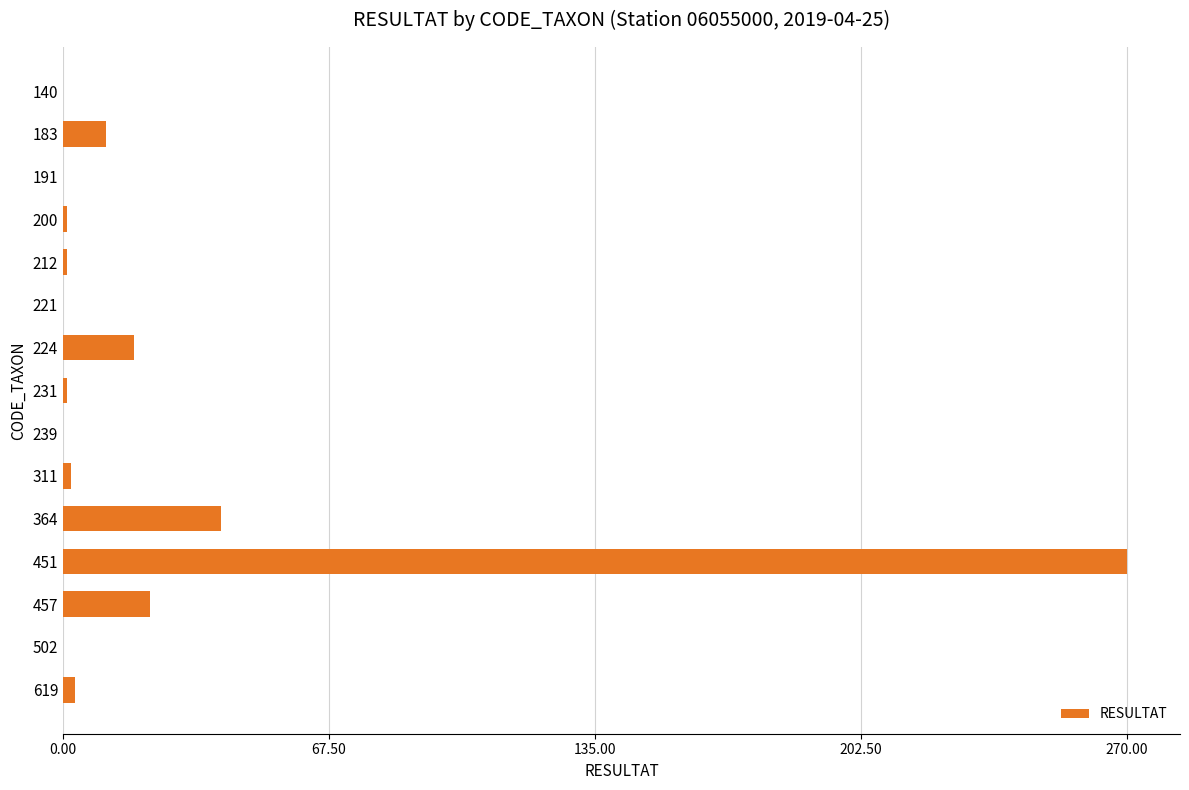

How many distinct data groups are displayed?

1